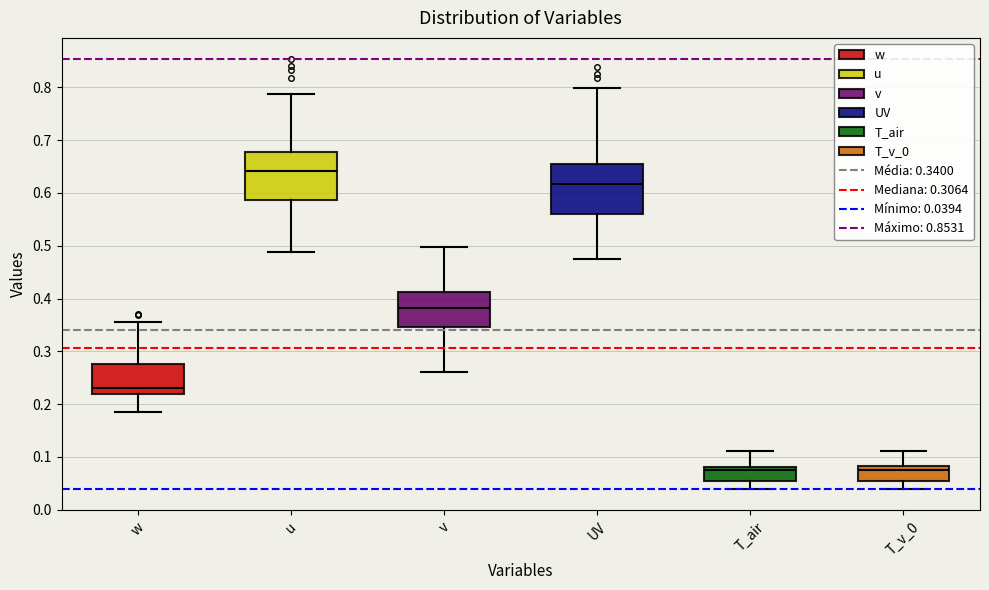

Reading left to right, transcribe this box plot: for each box, give where its median line is, the range the box spans, and where its two whiskers end, as read against the y-axis. The values are not printed on the chart, so give them approximately, as read against the axis.

w: median 0.23, box 0.22 to 0.28, whiskers 0.18 to 0.36
u: median 0.64, box 0.59 to 0.68, whiskers 0.49 to 0.79
v: median 0.38, box 0.35 to 0.41, whiskers 0.26 to 0.50
UV: median 0.62, box 0.56 to 0.66, whiskers 0.48 to 0.80
T_air: median 0.08 (just below the box's upper edge), box 0.05 to 0.08, whiskers 0.04 to 0.11
T_v_0: median 0.08 (just below the box's upper edge), box 0.05 to 0.08, whiskers 0.04 to 0.11